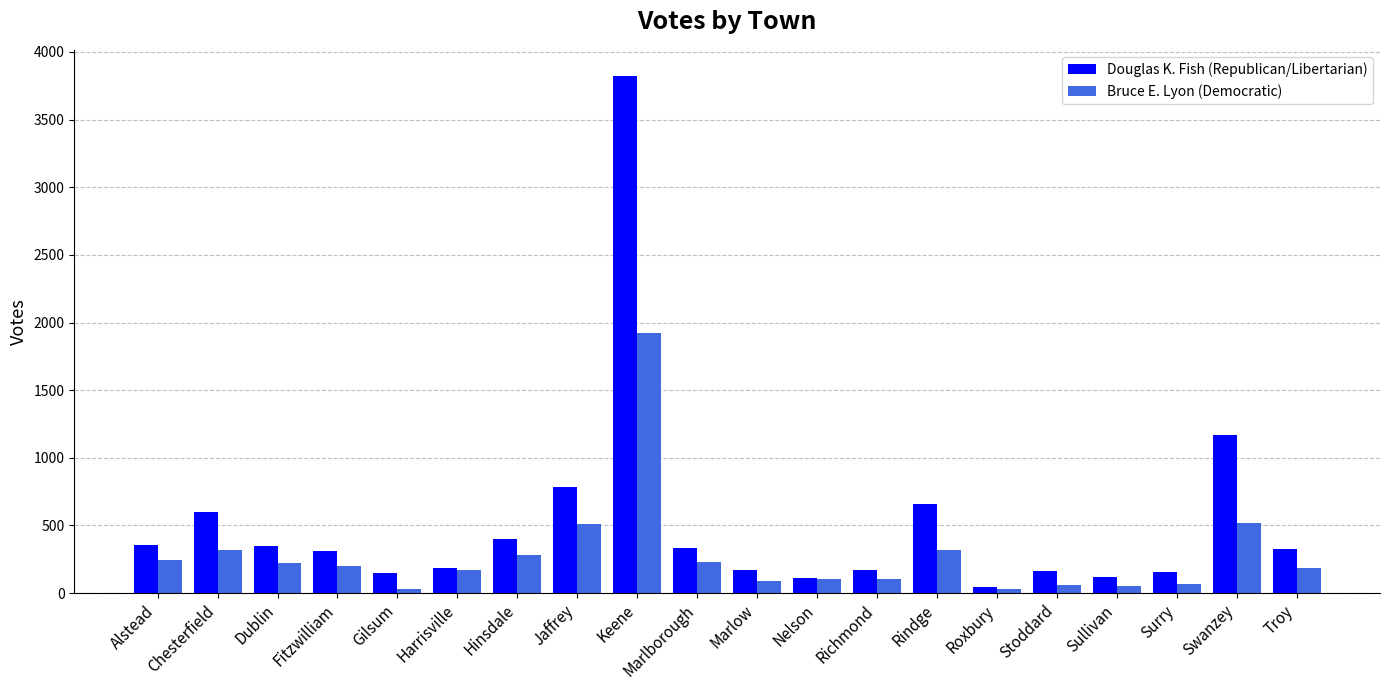

Is it true that Douglas K. Fish (Republican/Libertarian) equals 400 at Hinsdale?

True